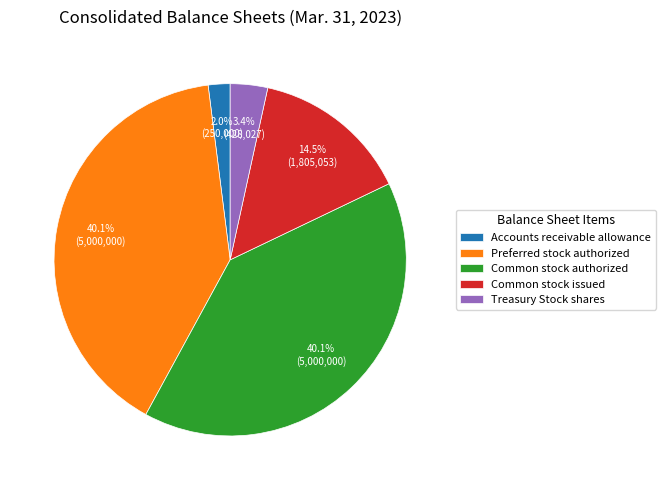

Approximately how many times larger is the value at Common stock authorized compared to Common stock issued?

2.8